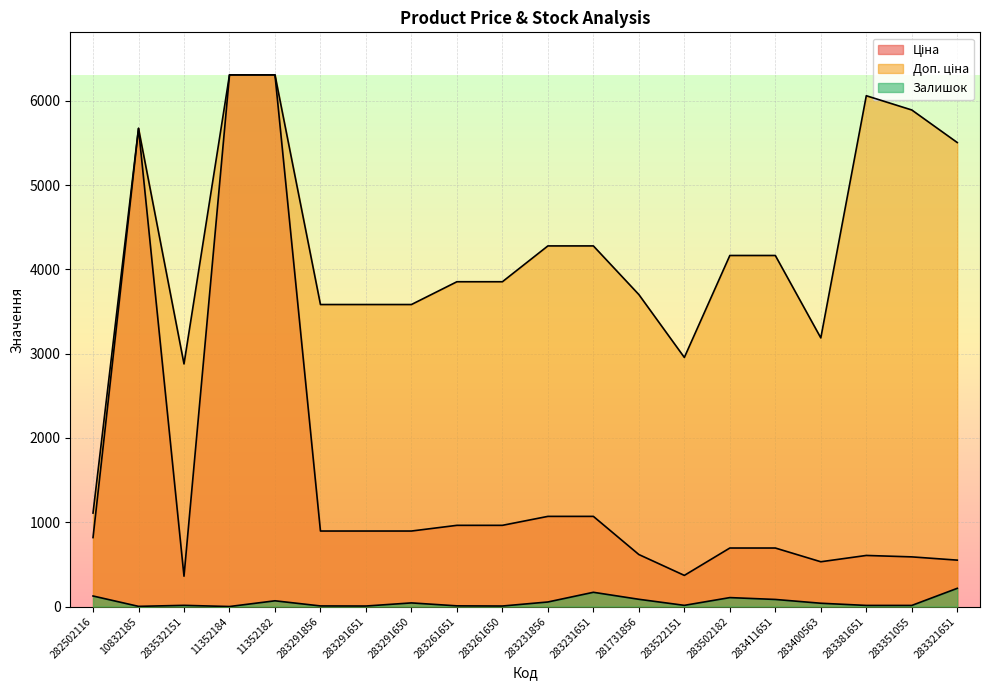

What is the difference between the Доп. ціна values at 283291651 and 283231856?

695.5